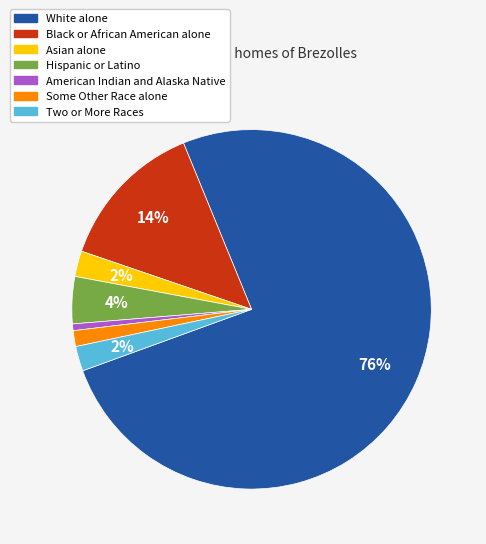

Do White alone and Hispanic or Latino together represent more than half of the pie?

Yes